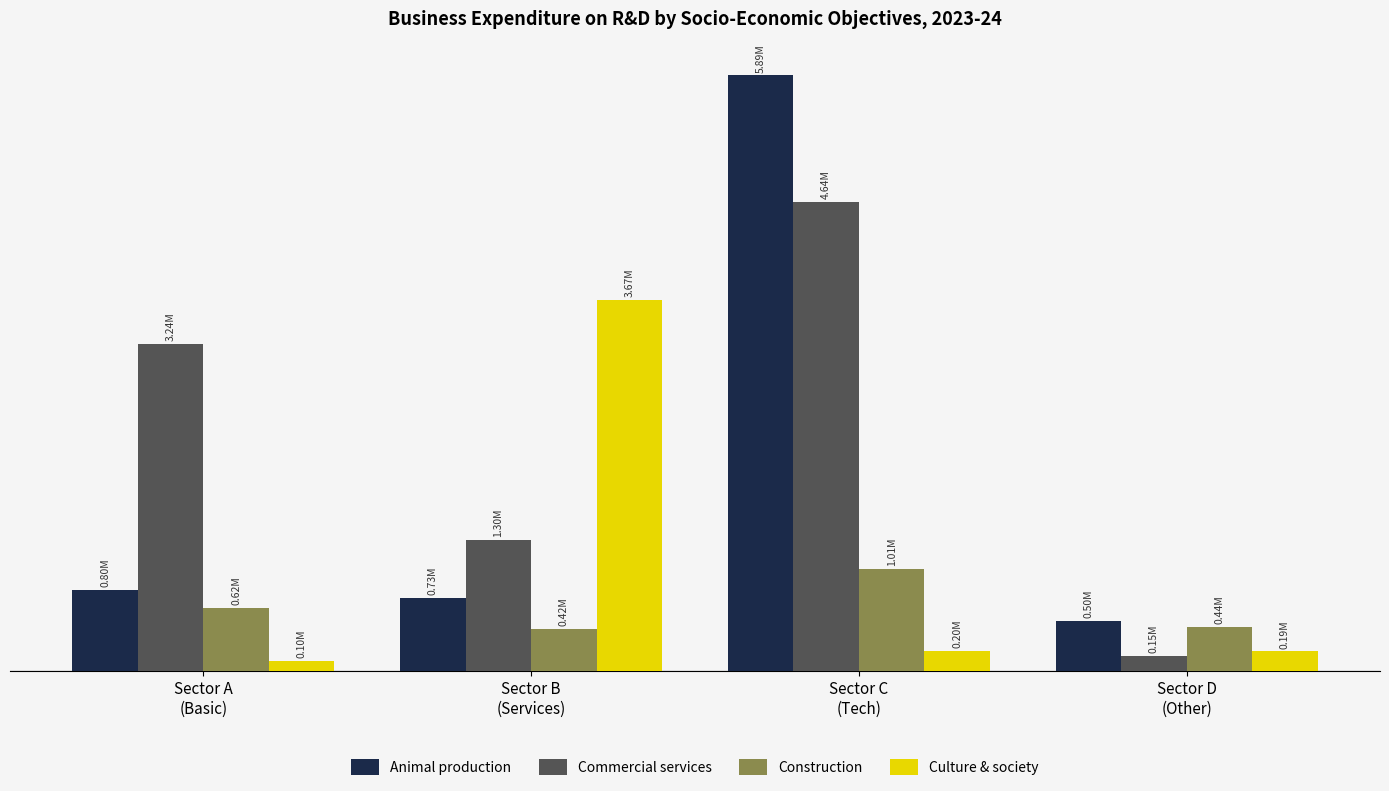

What is the difference between the second highest and minimum values in the Commercial services series?

3086655